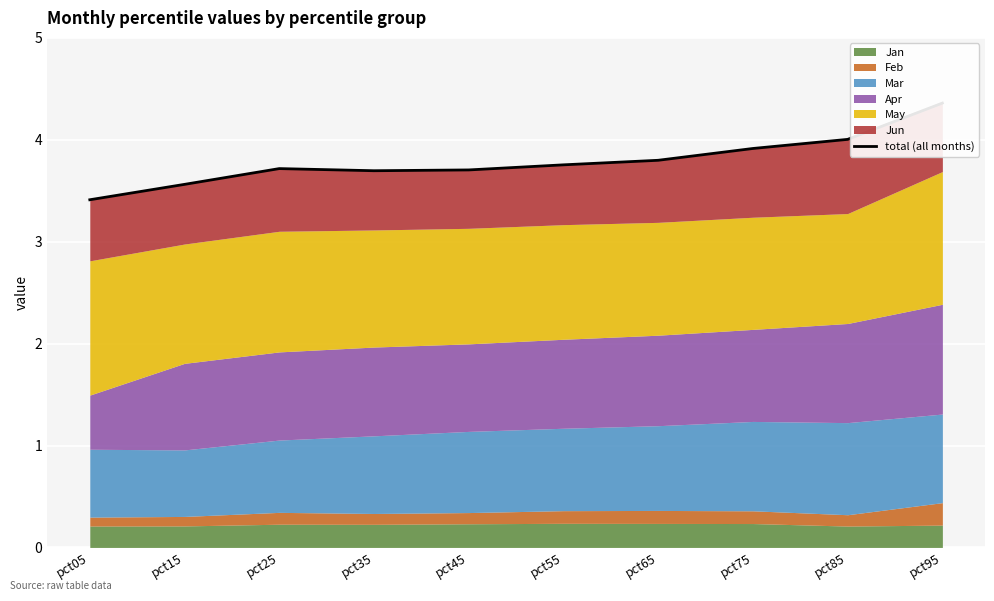

Reading left to right, extract all data points from this chart.

pct05=3.4	pct15=3.6	pct25=3.7	pct35=3.7	pct45=3.7	pct55=3.8	pct65=3.8	pct75=3.9	pct85=4.0	pct95=4.4